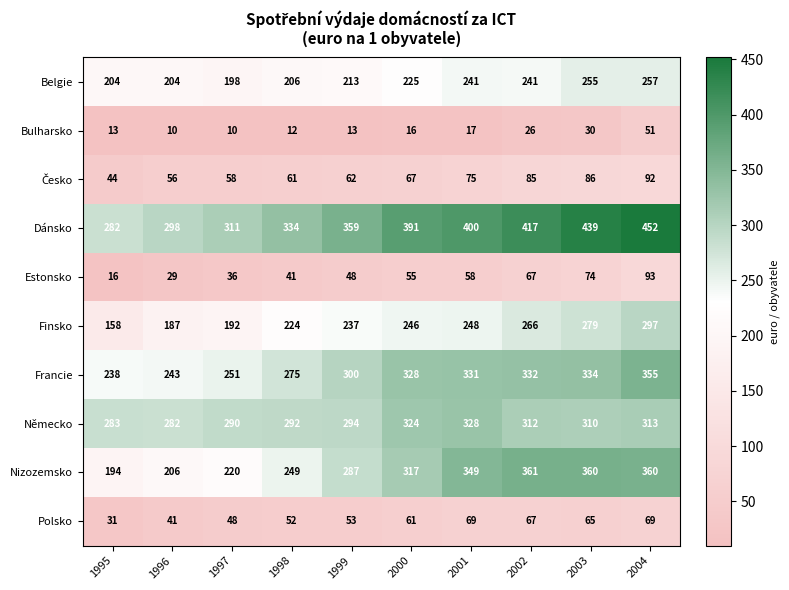

What is the greatest value displayed?

452